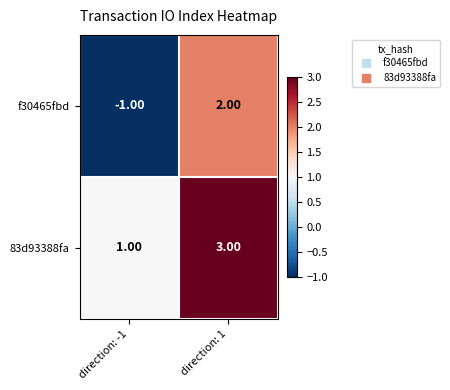

What is the difference between the highest and lowest values at direction: 1?

1